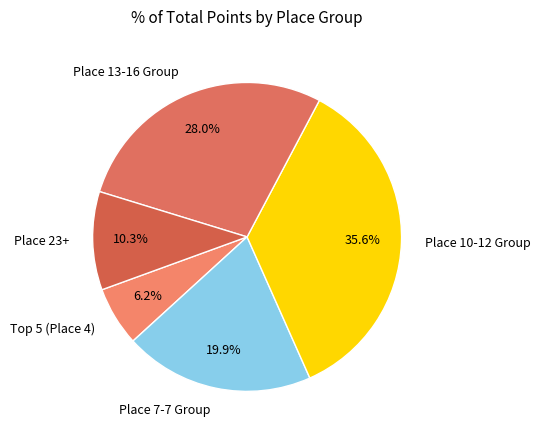

Which slice is the smallest?

Top 5 (Place 4)